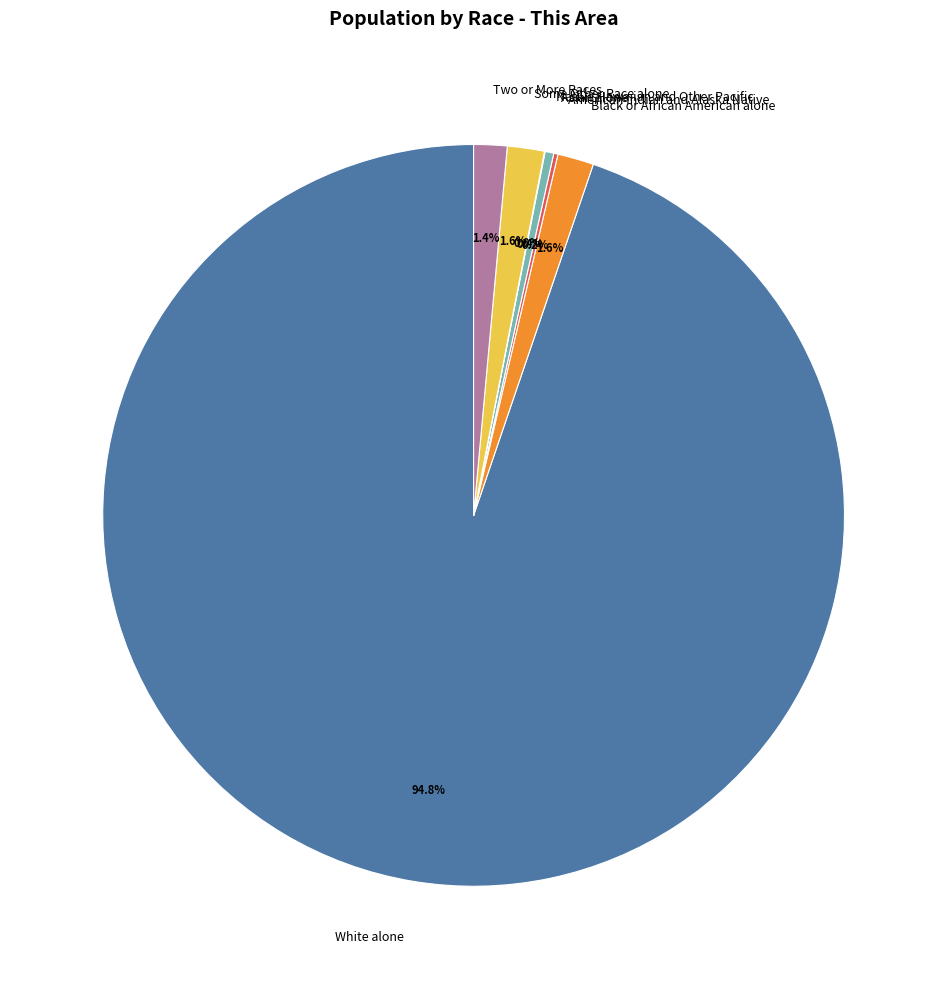

Between Asian alone and White alone, which is larger?

White alone